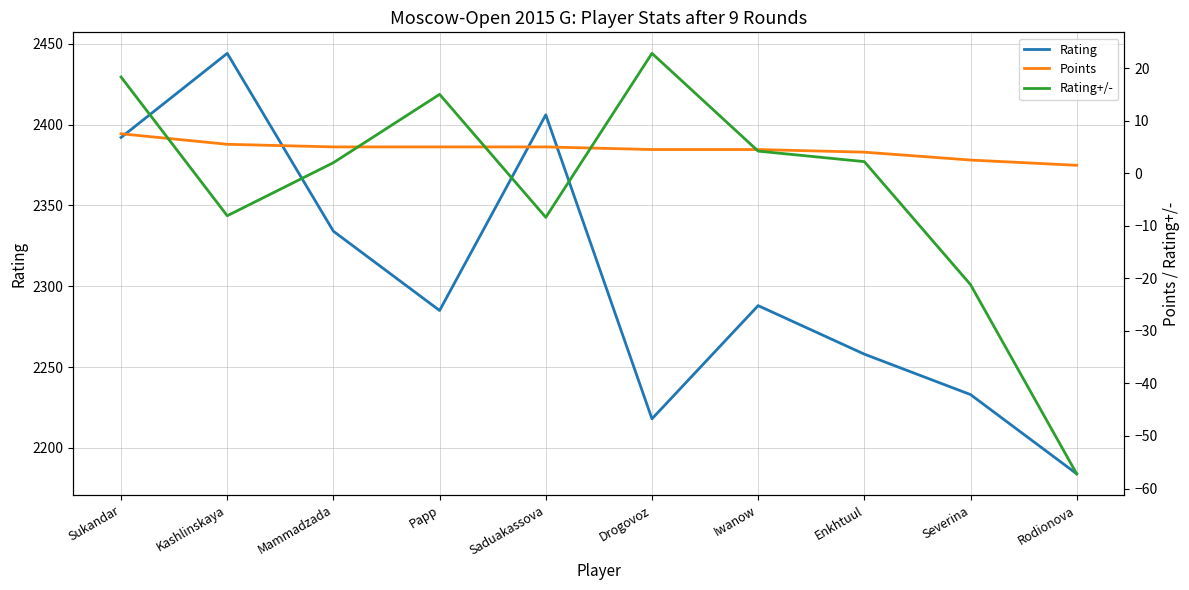

What position from the left is Enkhtuul?

8